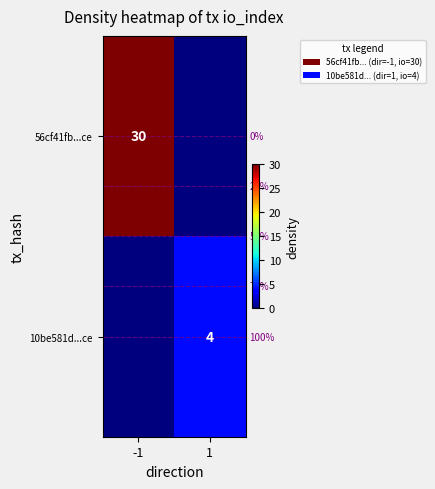

Is the value of 10be581d...ce at 1 greater than the value of 56cf41fb...ce at -1?

No